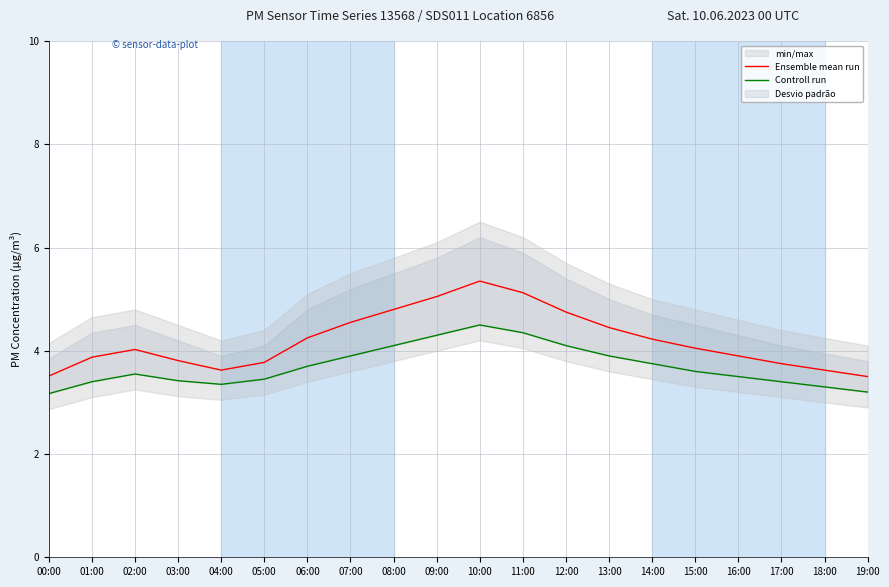

What is the average value of the Controll run series?

3.7